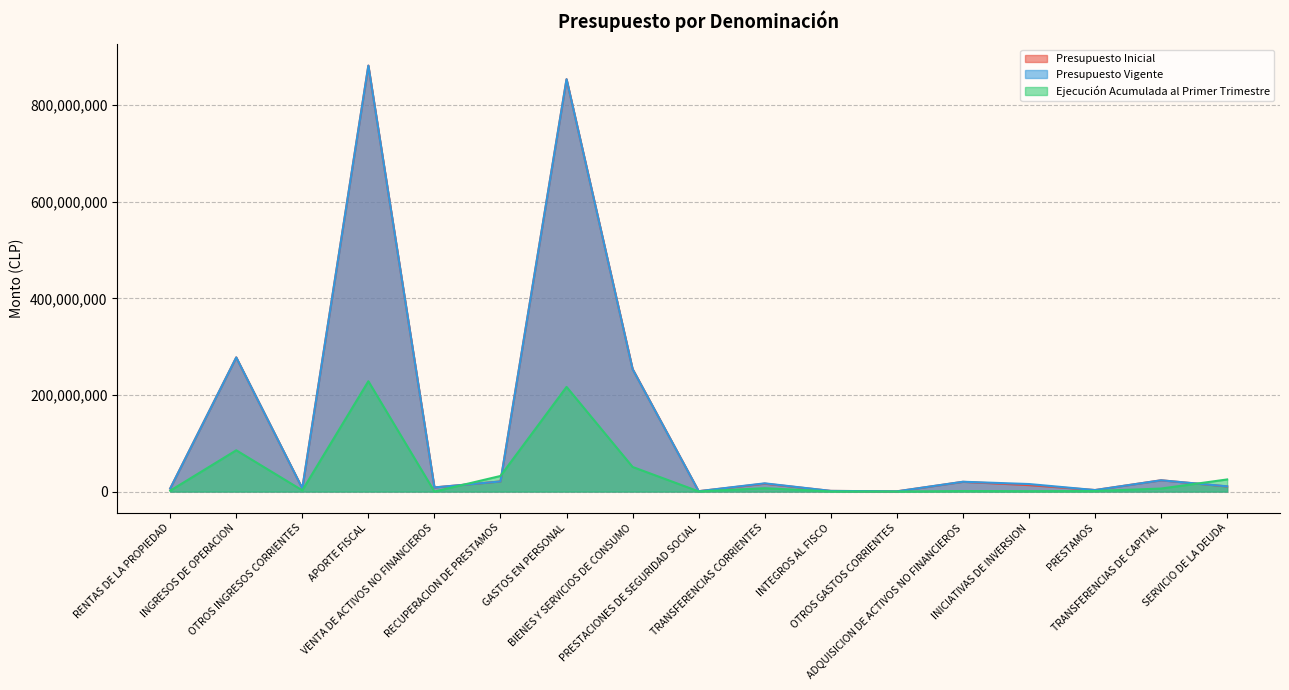

What is the label of the 11th point from the right?

GASTOS EN PERSONAL